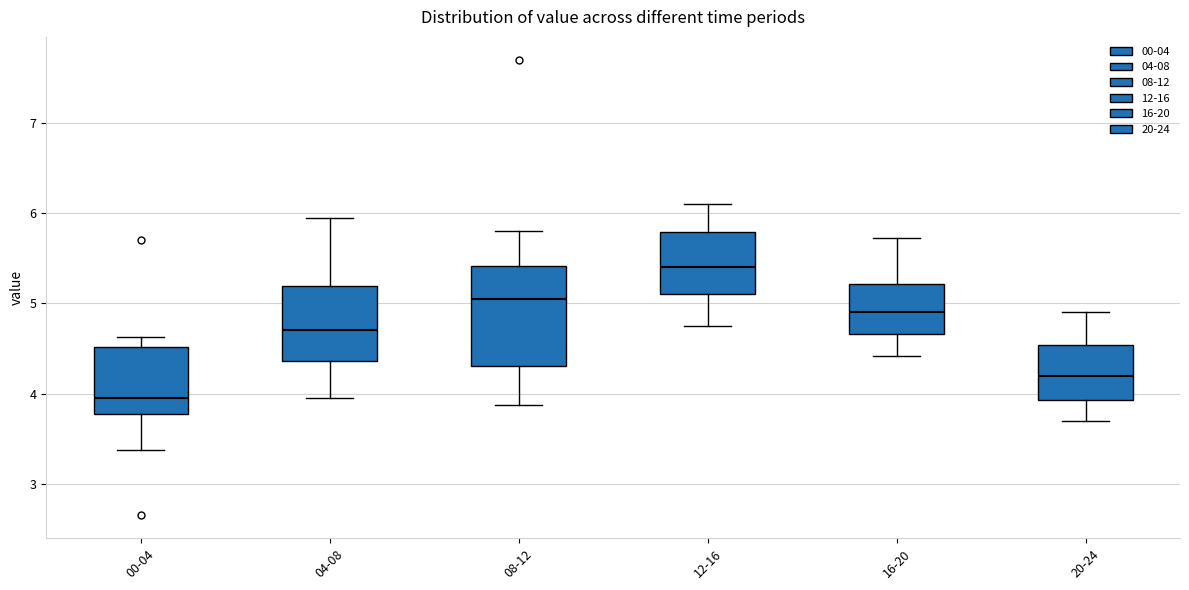

Which box's median line is the lowest?

00-04